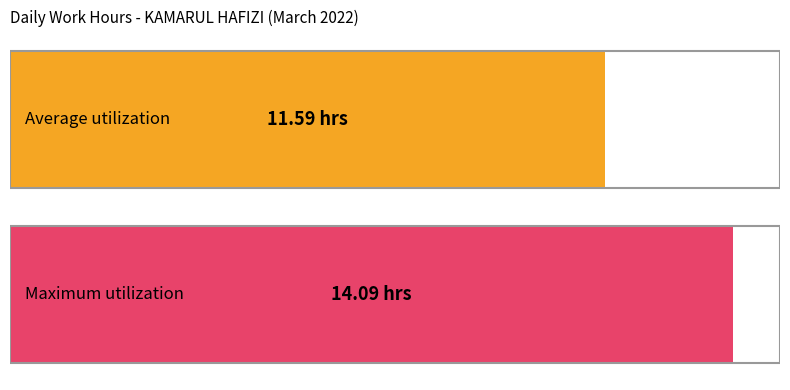

The value at 11 is 14.4. True or false?

False